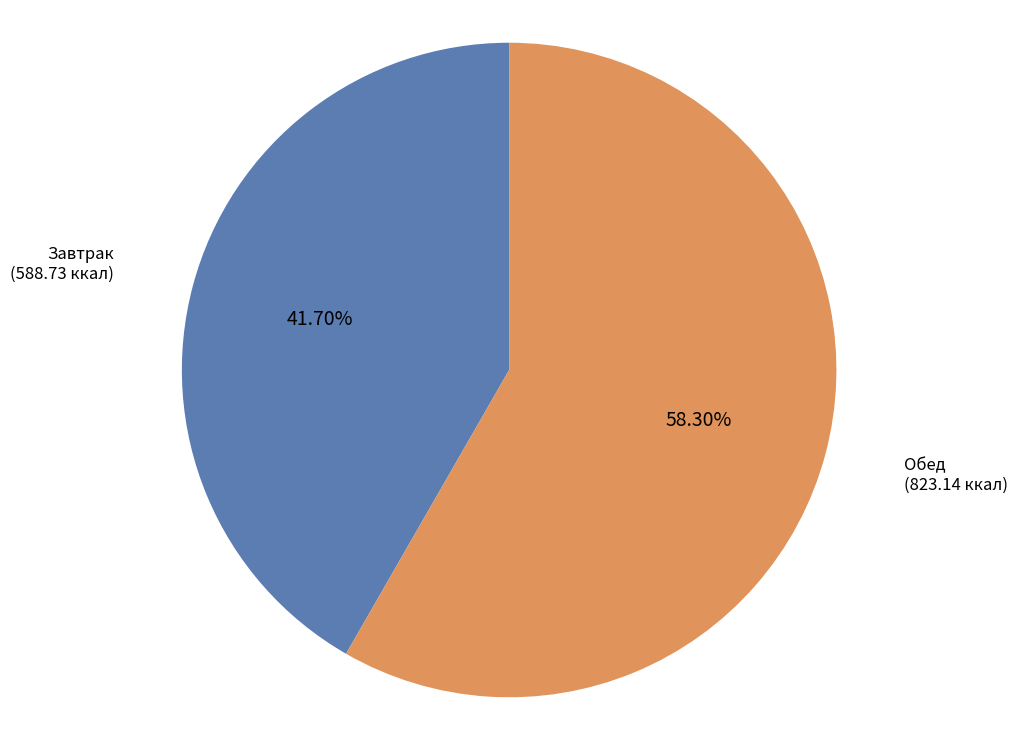

Approximately how many times larger is the value at Обед compared to Завтрак?

1.4